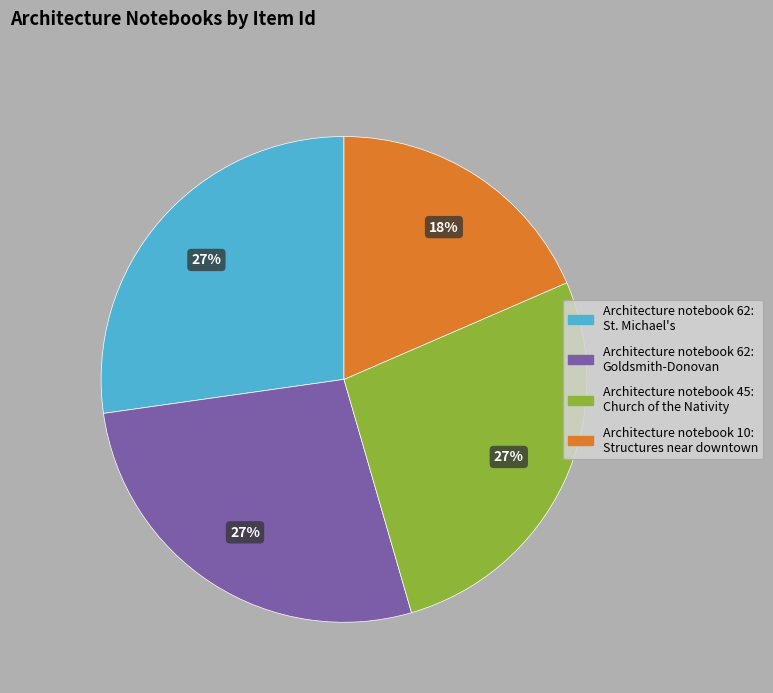

Which category has the smallest portion of the pie?

Architecture notebook 10: Structures near downtown